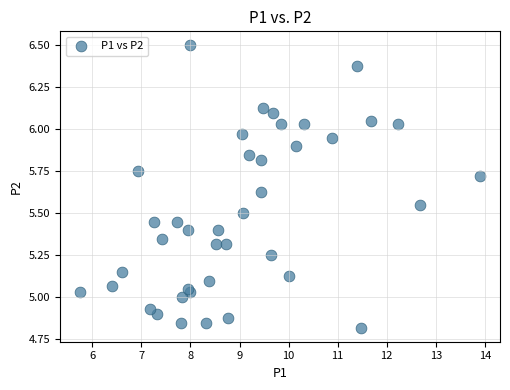

What is the range of Y values (max minus min)?

1.7